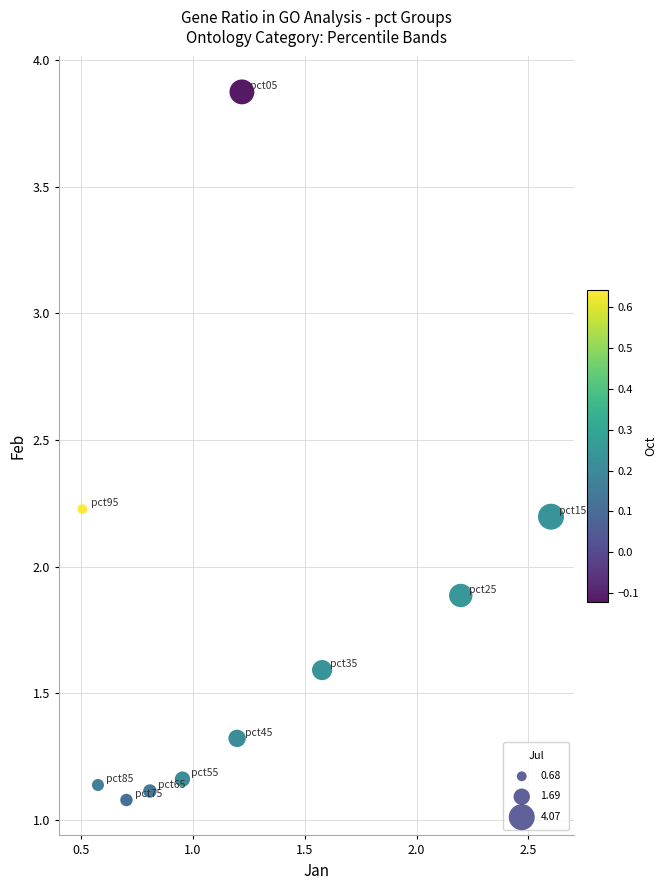

What Y value in the scatter plot is closest to 2?

1.9